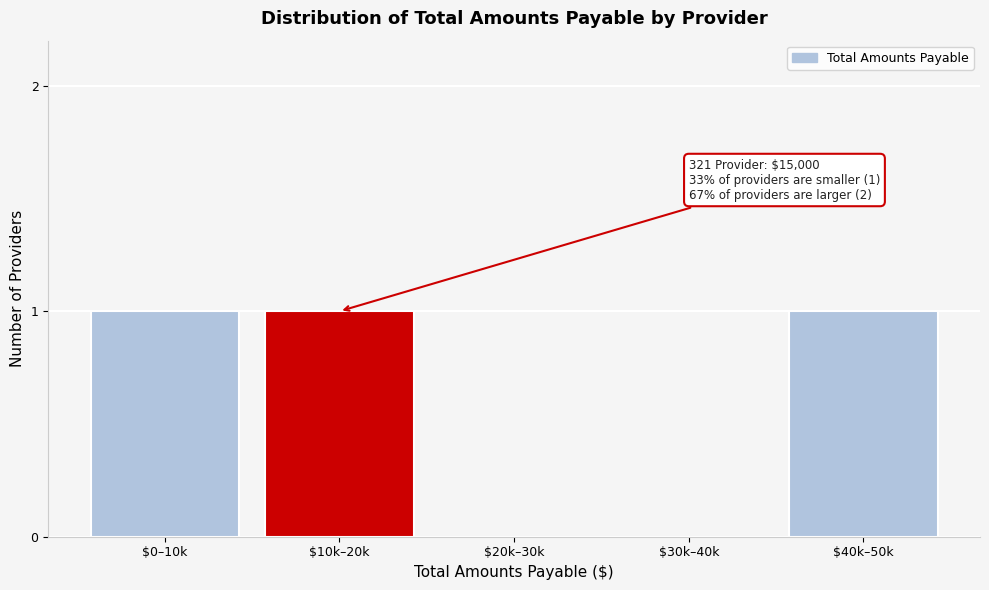

The chart shows a value of 0 at $20k–30k. True or false?

True